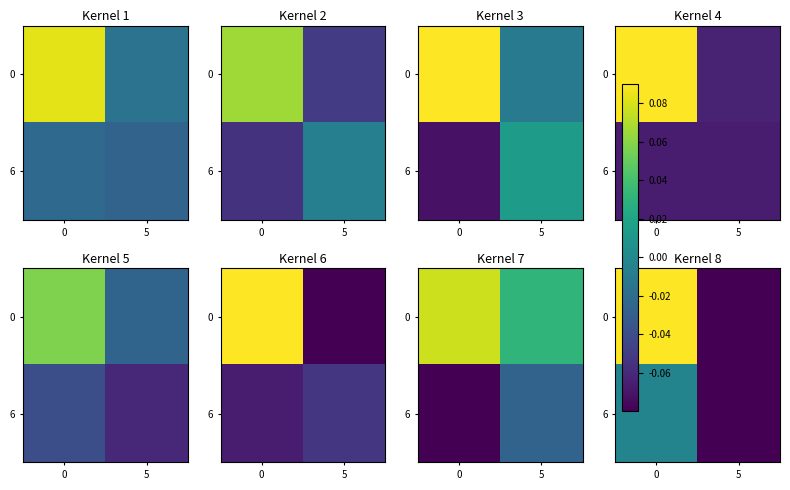

Is it true that 6 equals -0.0 at 0?

True